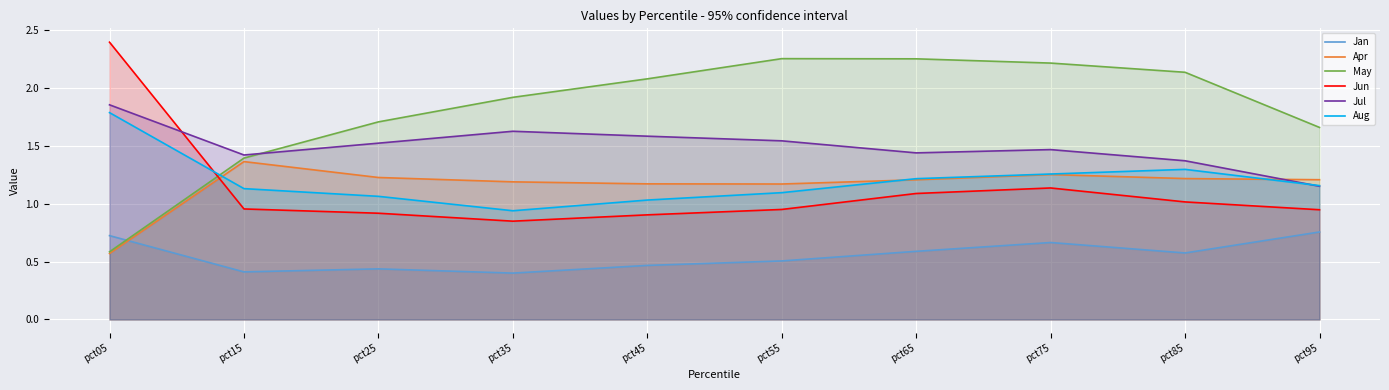

How many lines are shown in the chart?

6